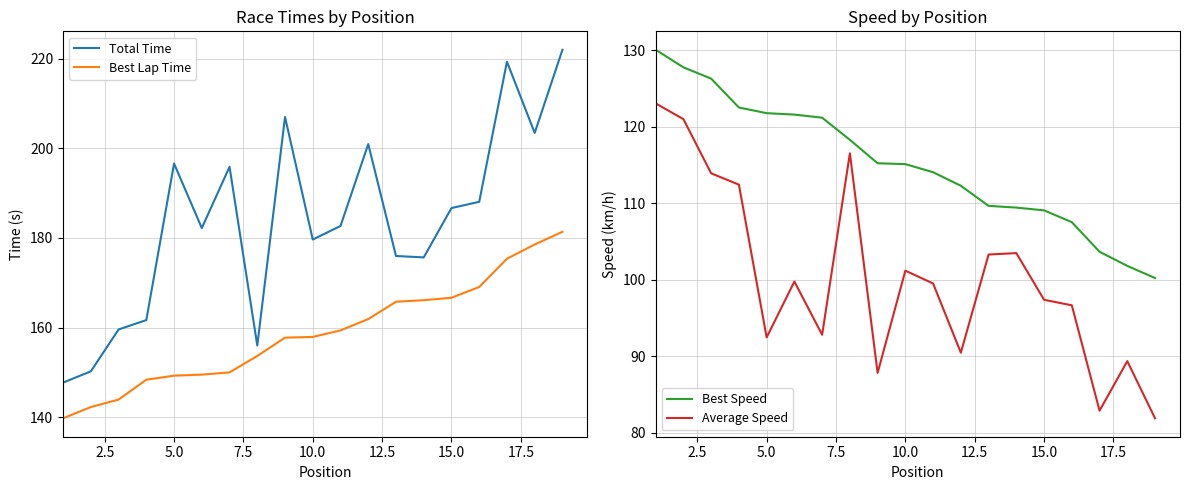

Where is Average Speed nearest to the value 102?

10.0